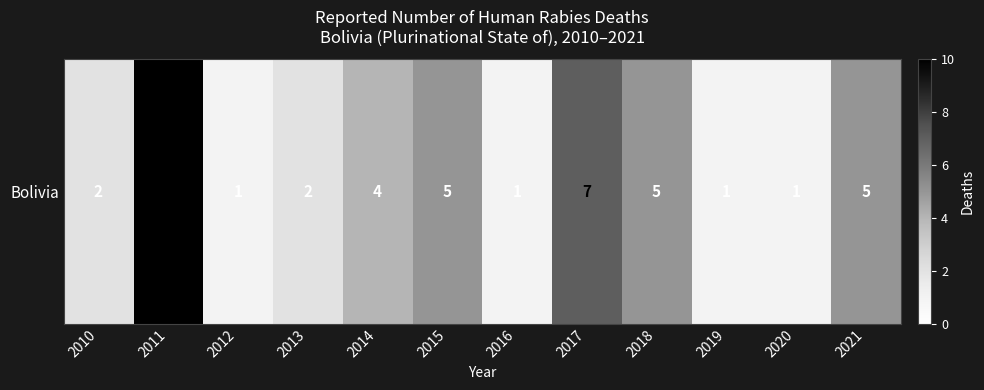

What is the greatest value displayed?

10